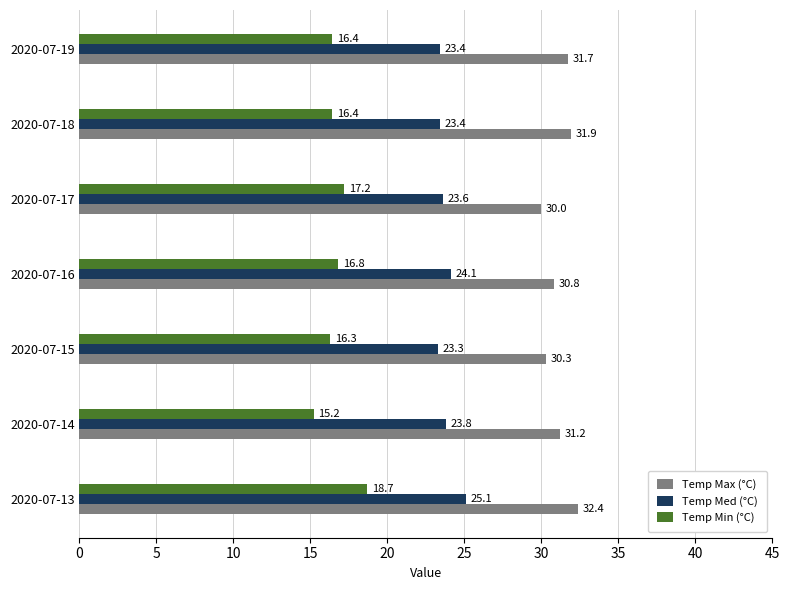

Is the value of Temp Med (°C) at 2020-07-15 greater than the value of Temp Max (°C) at 2020-07-19?

No